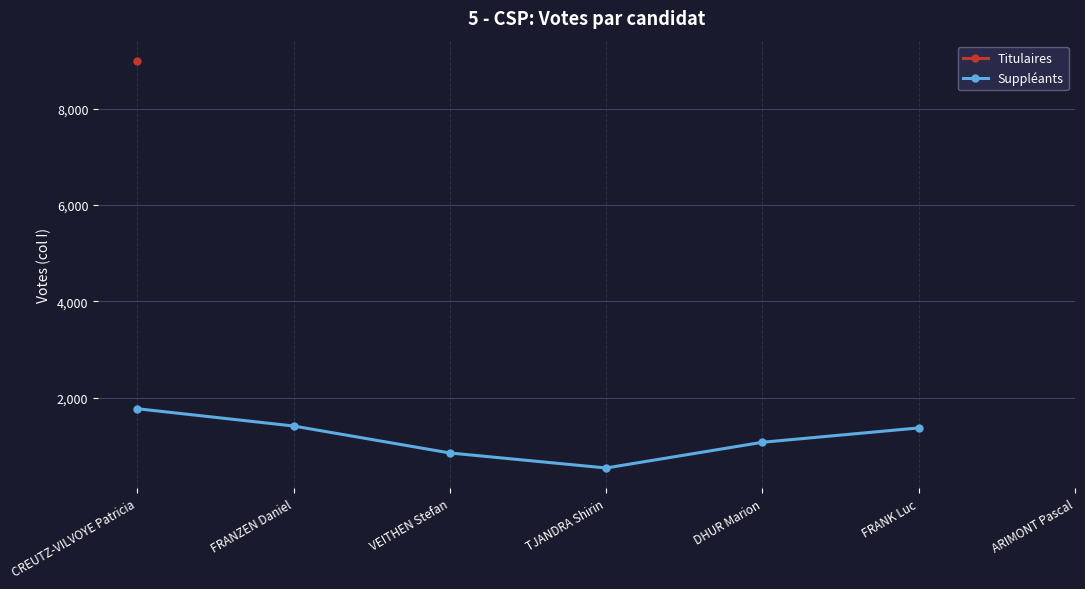

True or false: Titulaires has a value of 13405.1 at CREUTZ-VILVOYE Patricia.

False